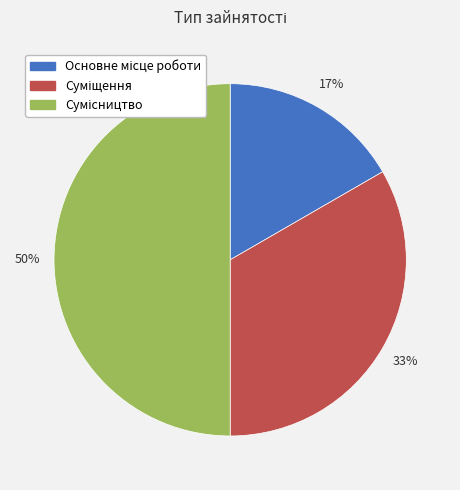

To the nearest percent, what is the average slice percentage?

33%